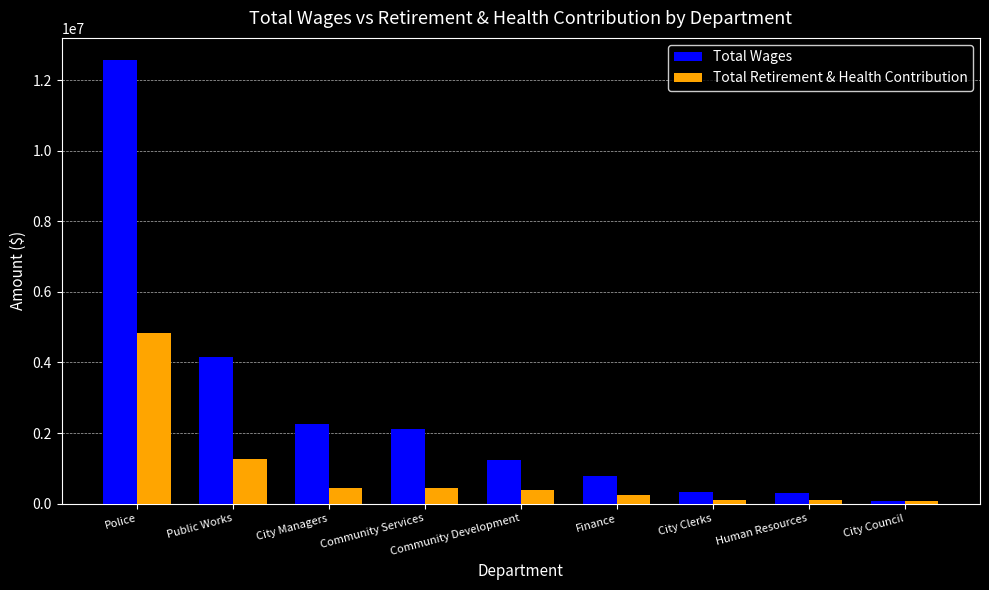

Read the Total Wages value at Public Works, to the nearest 50.

4165000